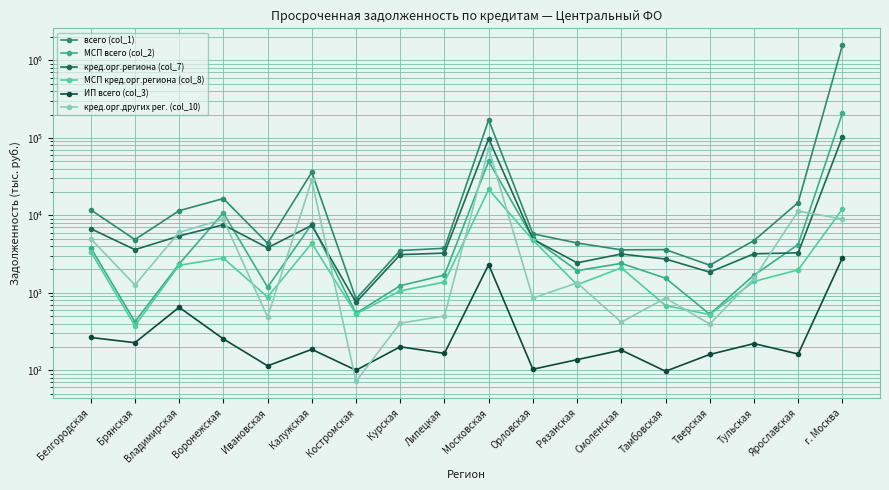

What is the sum of the кред.орг.других рег. (col_10) values at Тамбовская and Липецкая?

1358